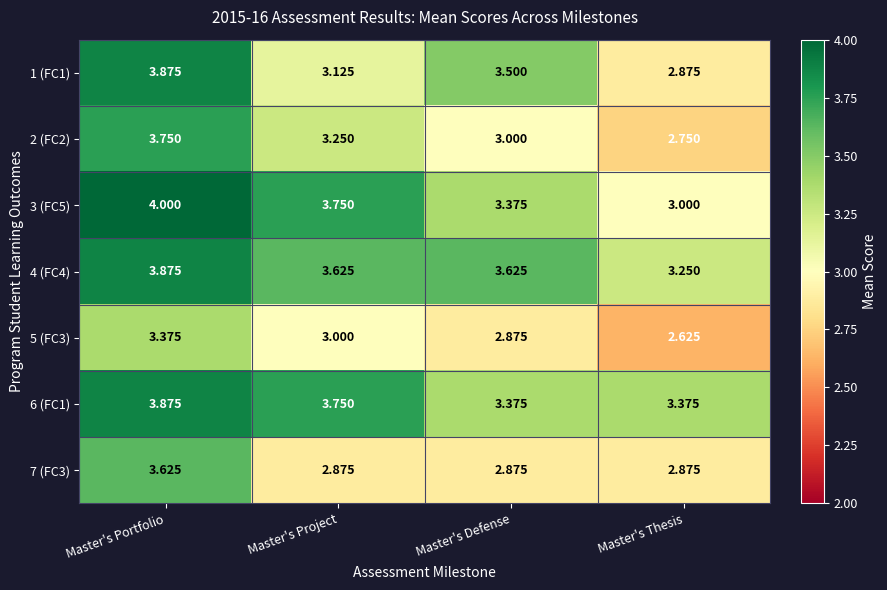

How many data points does each series have?

4